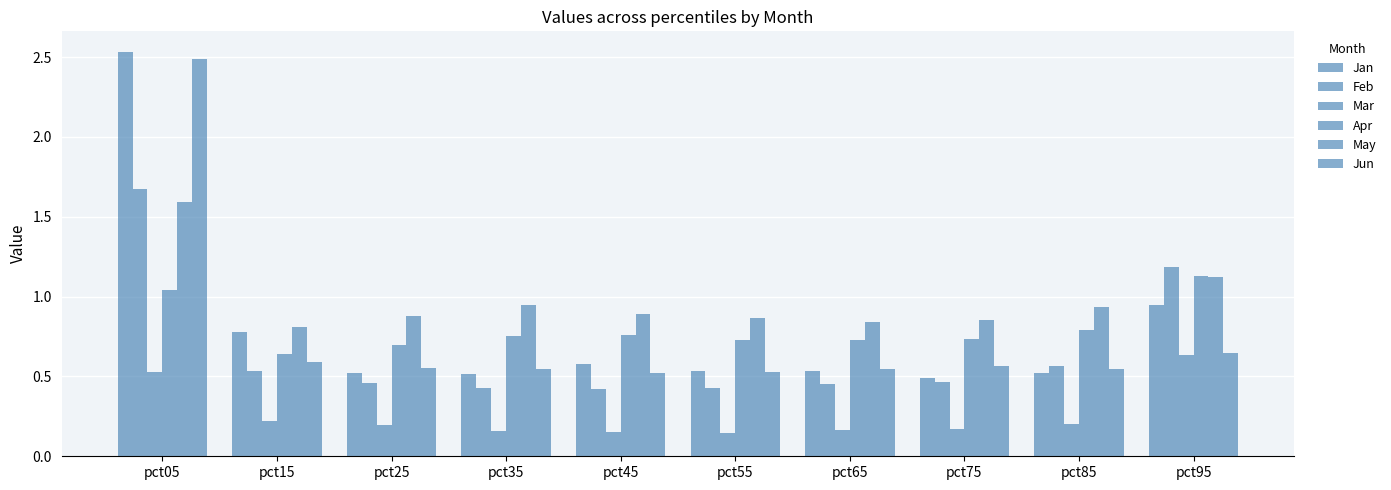

How many categories are shown in the chart?

10